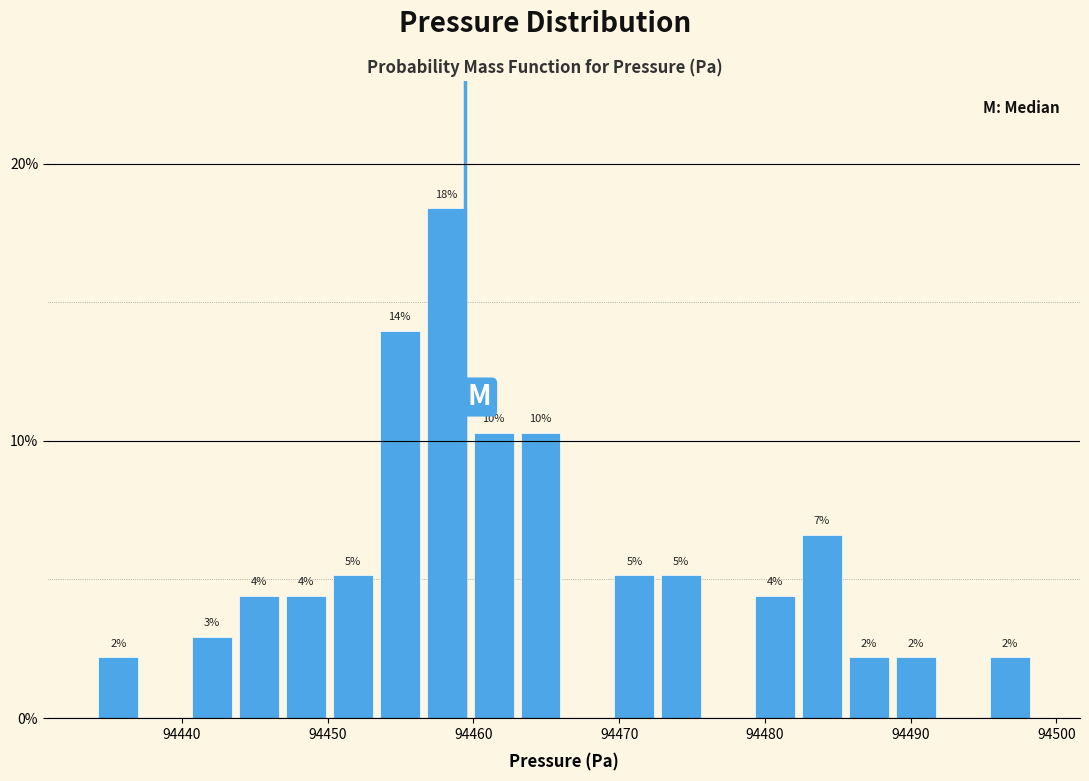

Read against the x-axis, roughly where is the centre of the tallest bar?

94458